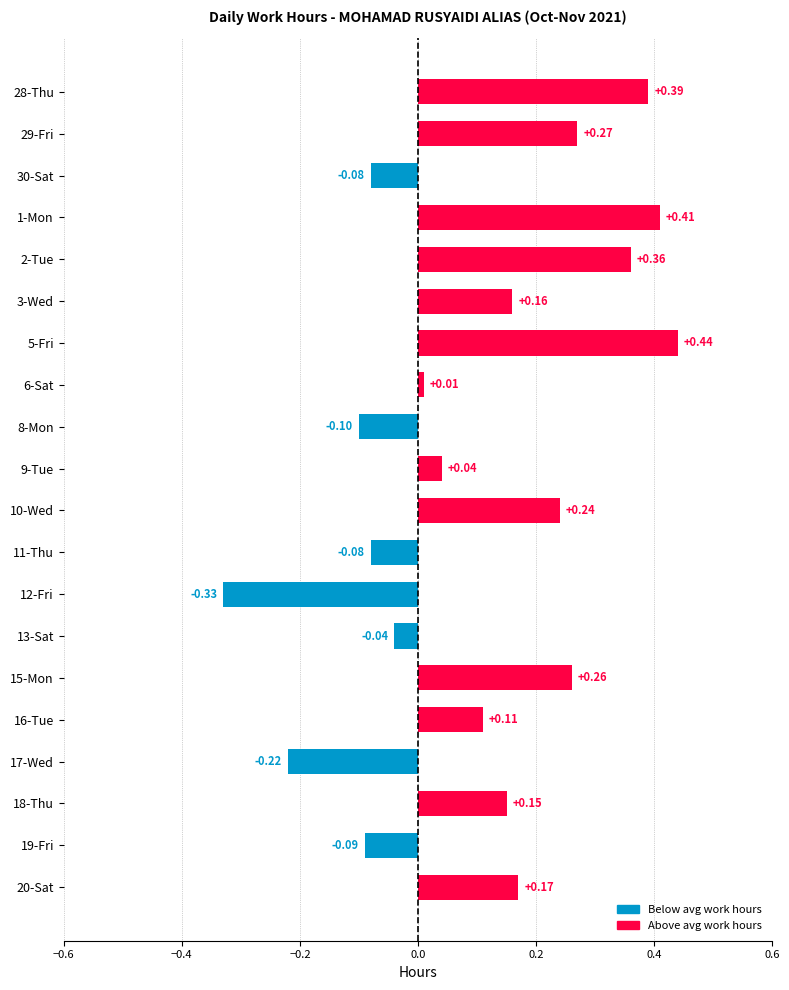

What is the change in value from 3-Wed to 5-Fri?

+0.3